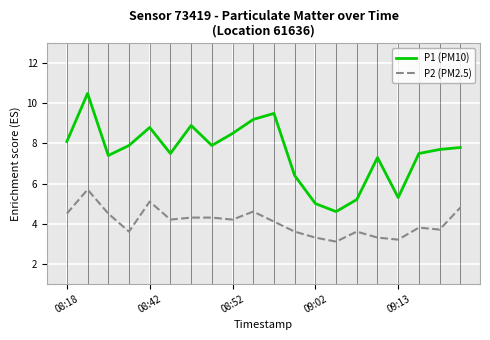

Which series has the largest range (max minus min)?

P1 (PM10)